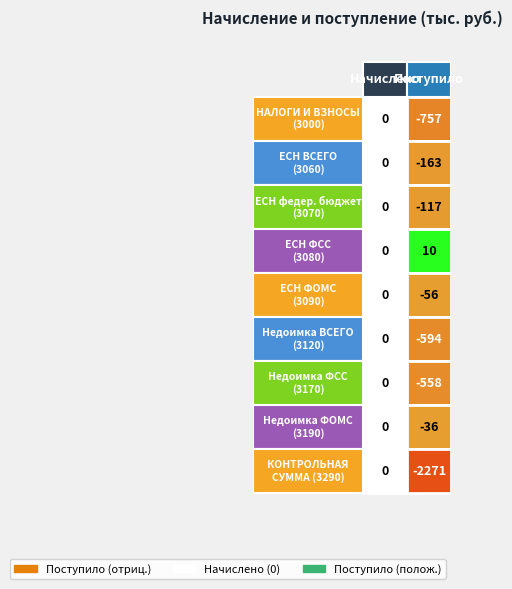

The value of 3190 at 0 is 0. True or false?

True